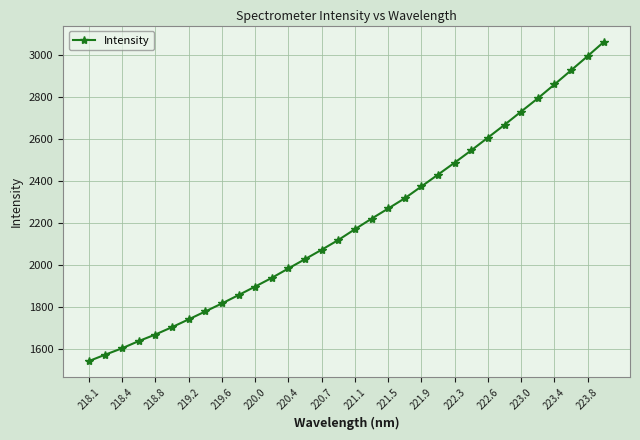

Reading left to right, transcribe all the data shown in this chart.

1542.1	1573.0	1603.1	1637.3	1668.5	1703.5	1740.5	1778.2	1816.3	1856.1	1896.6	1938.0	1982.9	2027.1	2071.8	2118.1	2169.5	2219.5	2267.8	2316.7	2372.9	2429.3	2486.1	2544.5	2605.0	2665.8	2729.0	2791.6	2857.6	2924.7	2992.4	3061.8